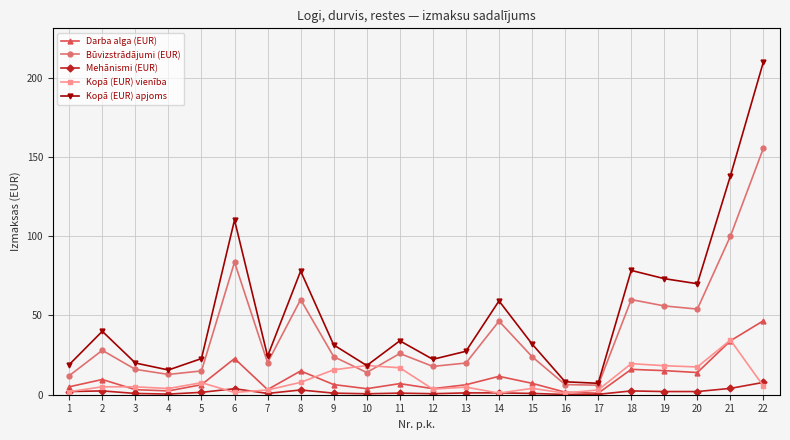

What is the difference between the highest and lowest values at 13?

26.3